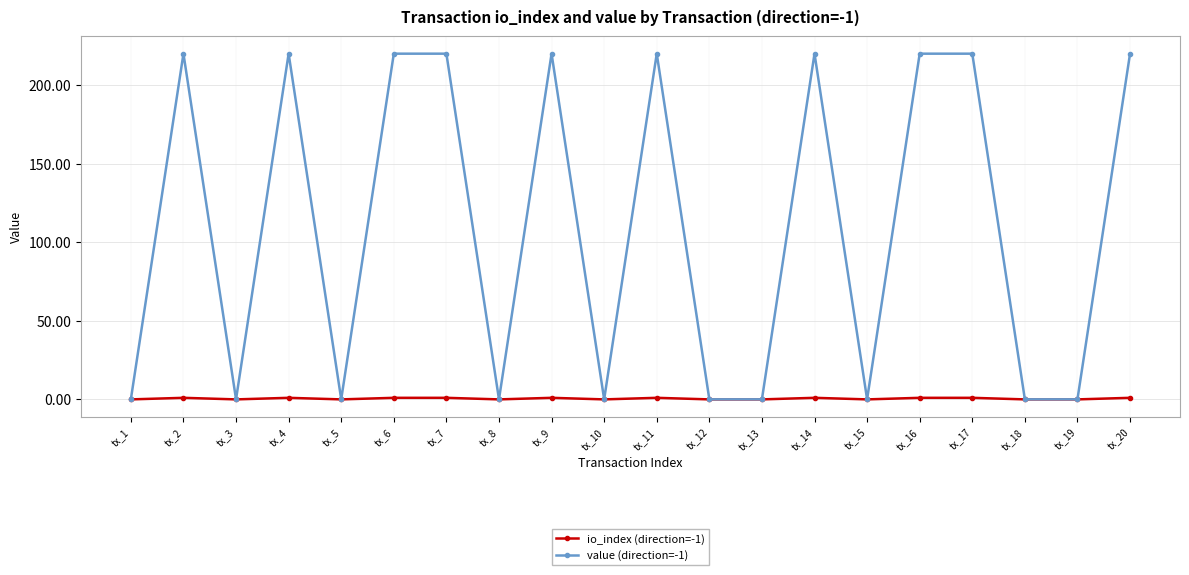

What is the value of the value (direction=-1) point at the 16th from the left?

220.2